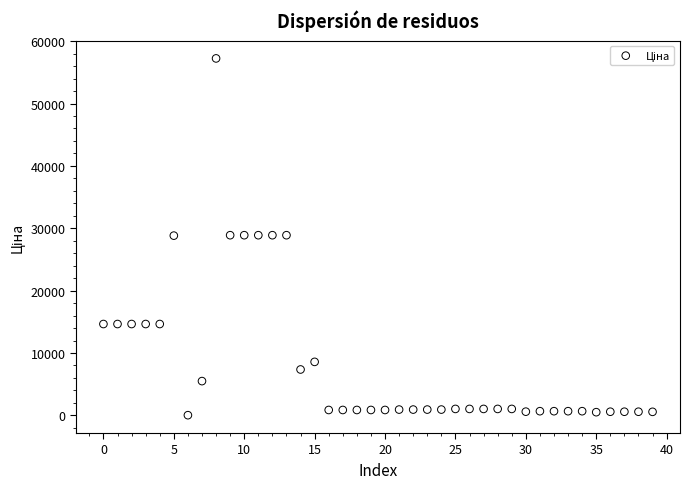

What is the range of Y values (max minus min)?

57203.4